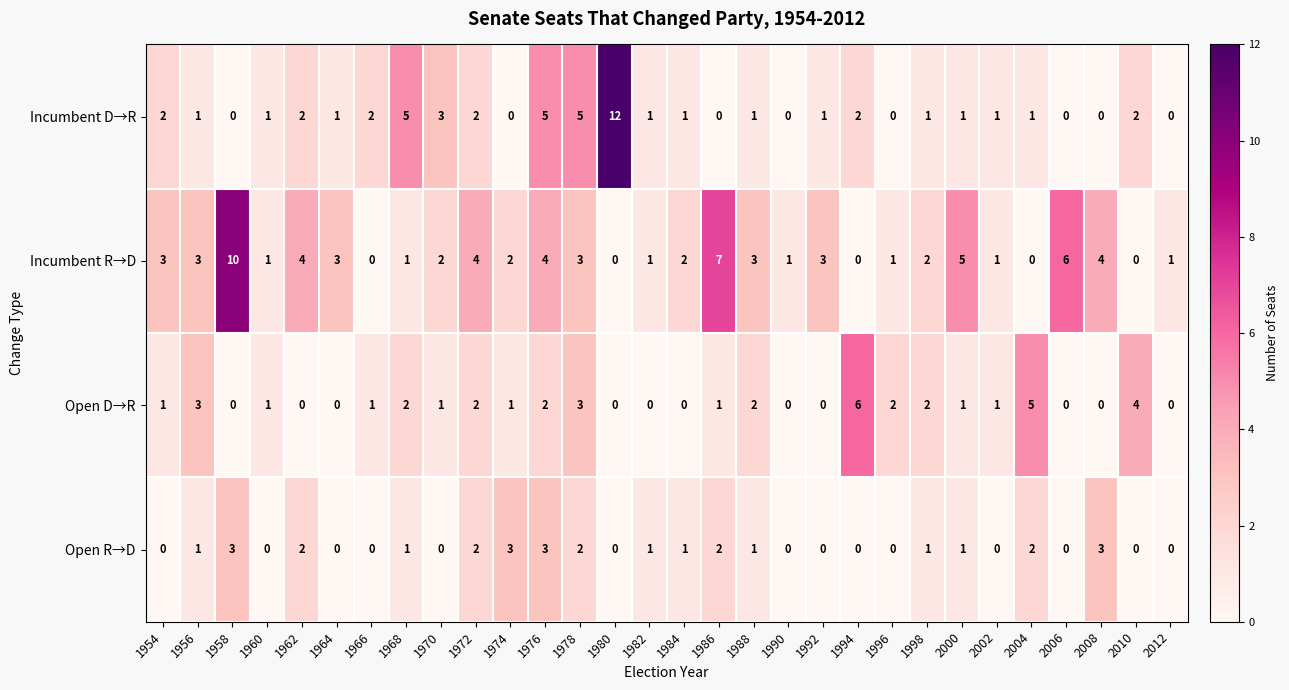

Is it true that Incumbent D→R equals 1 at 1998?

True